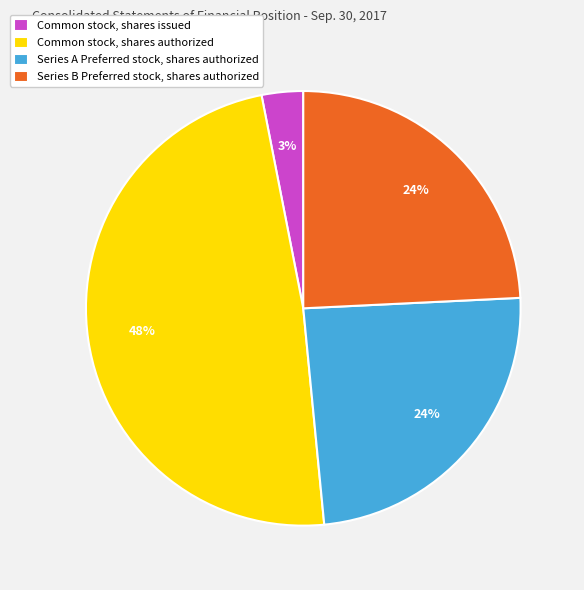

What percentage is the Common stock, shares issued slice, to the nearest percent?

3%